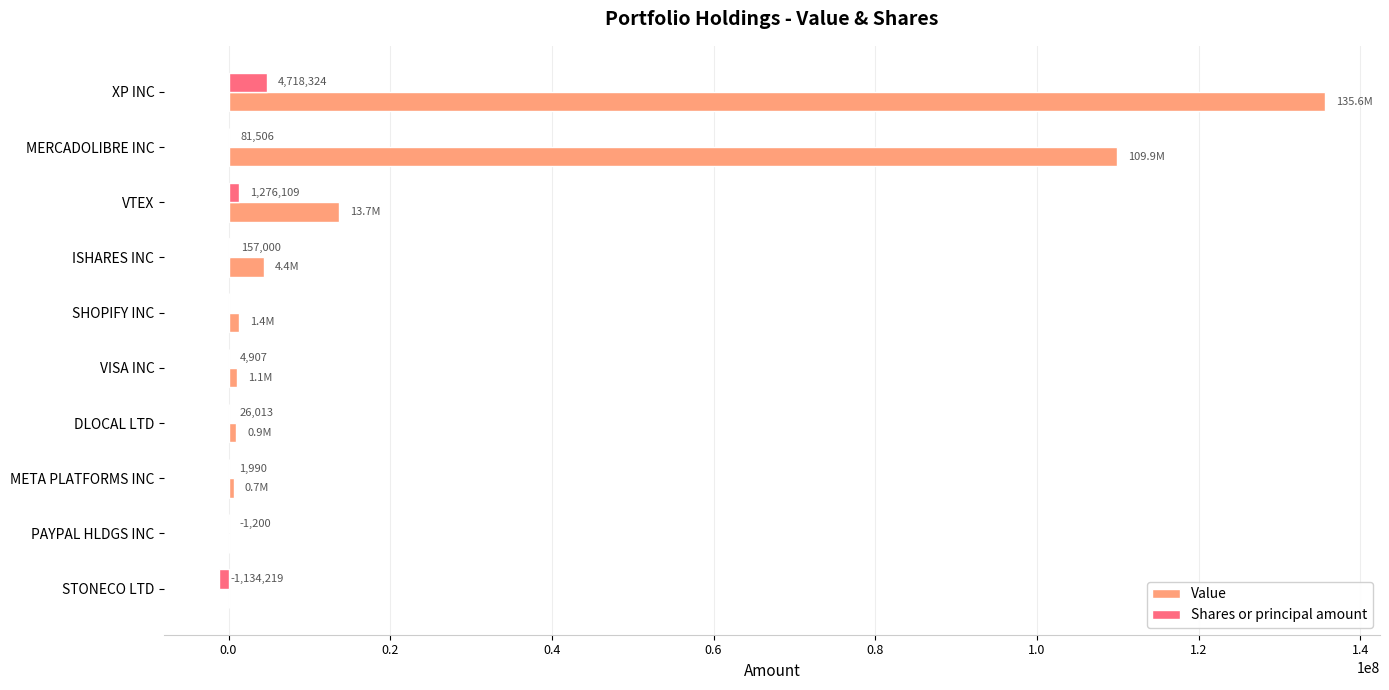

What is the sum of all Value values?

267610000